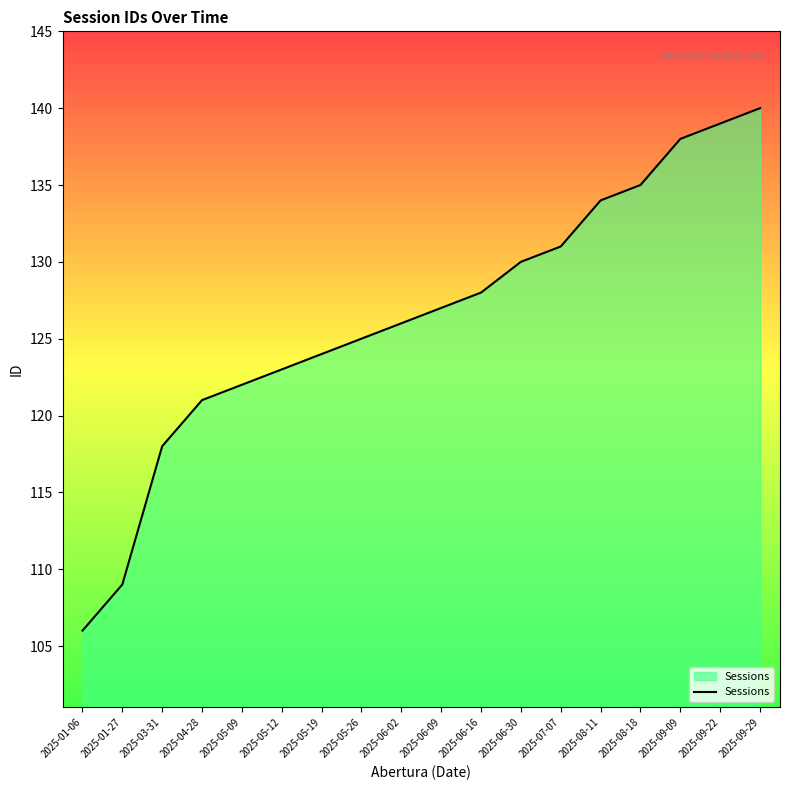

Reading left to right, transcribe all the data shown in this chart.

2025-01-06=106	2025-01-27=109	2025-03-31=118	2025-04-28=121	2025-05-09=122	2025-05-12=123	2025-05-19=124	2025-05-26=125	2025-06-02=126	2025-06-09=127	2025-06-16=128	2025-06-30=130	2025-07-07=131	2025-08-11=134	2025-08-18=135	2025-09-09=138	2025-09-22=139	2025-09-29=140